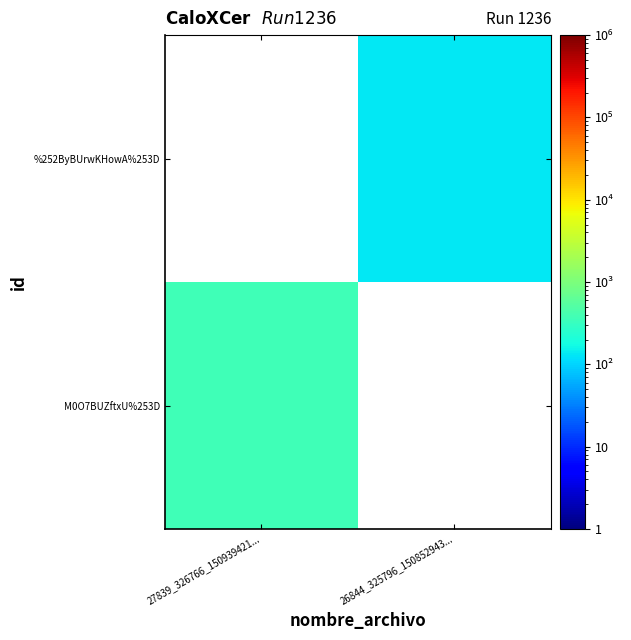

Reading right to left, extract all data points from this chart.

M0O7BUZftxU%253D: 26844_325796_150852943...=0	27839_326766_150939421...=366
%252ByBUrwKHowA%253D: 26844_325796_150852943...=131	27839_326766_150939421...=0